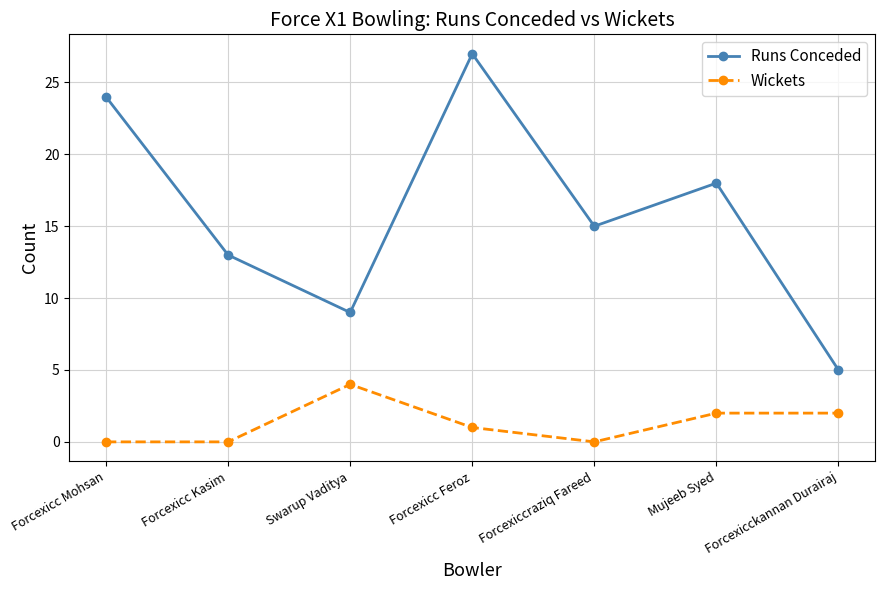

At how many categories does at least one series exceed 2?

7